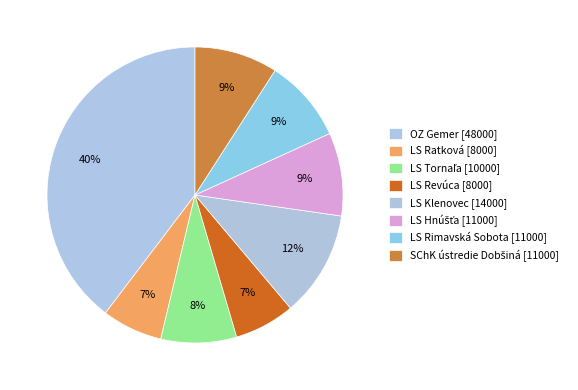

How many slices are in this pie chart?

8